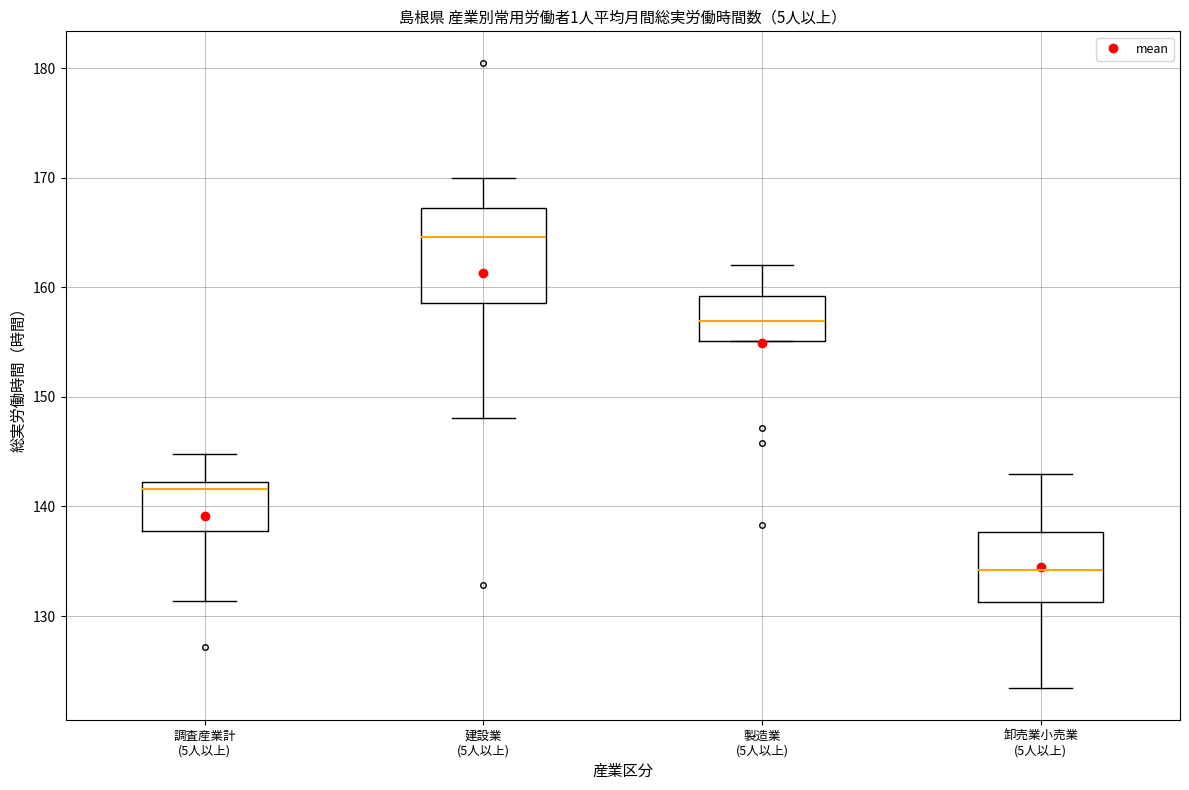

Where is the lower edge of the box for 建設業 (5人以上) on the y-axis? The values are not printed on the chart, so give them approximately, as read against the axis.

159